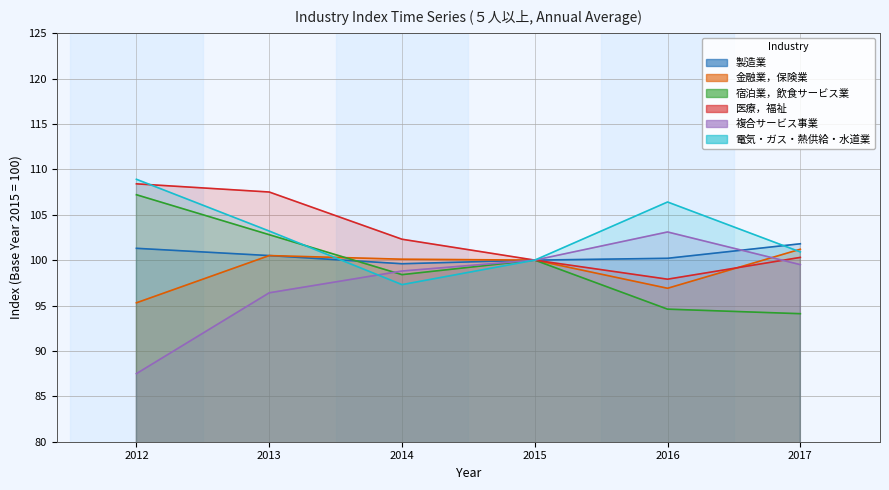

The value of 複合サービス事業 at 2014 is 49.2. True or false?

False